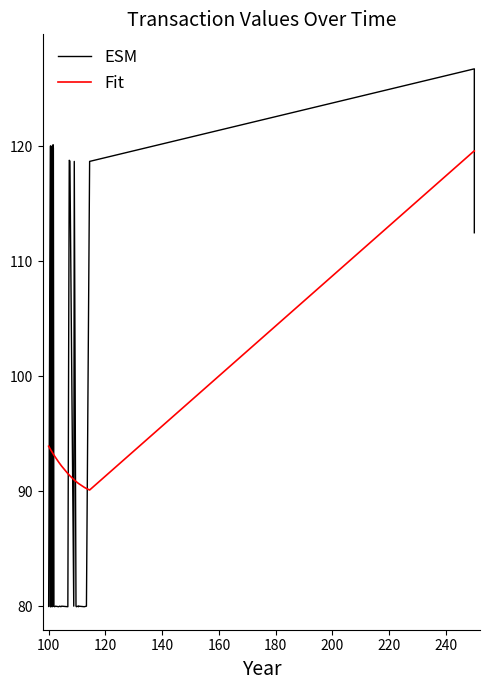

What is the value of the Fit point at the 13th from the left?

93.4